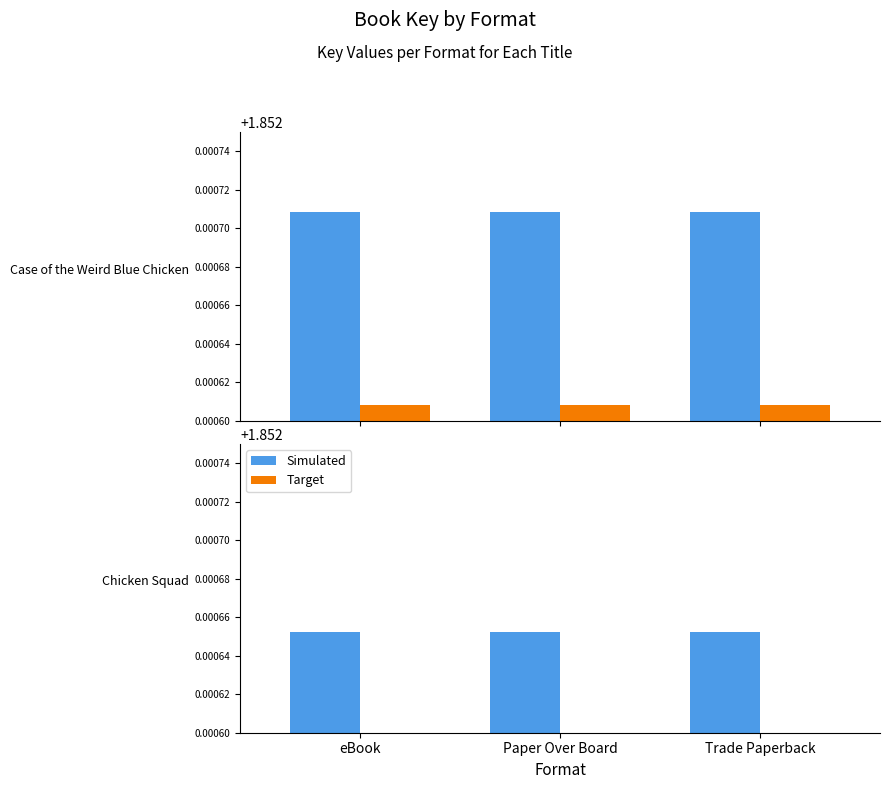

Which has a higher value, Paper Over Board or eBook?

Paper Over Board